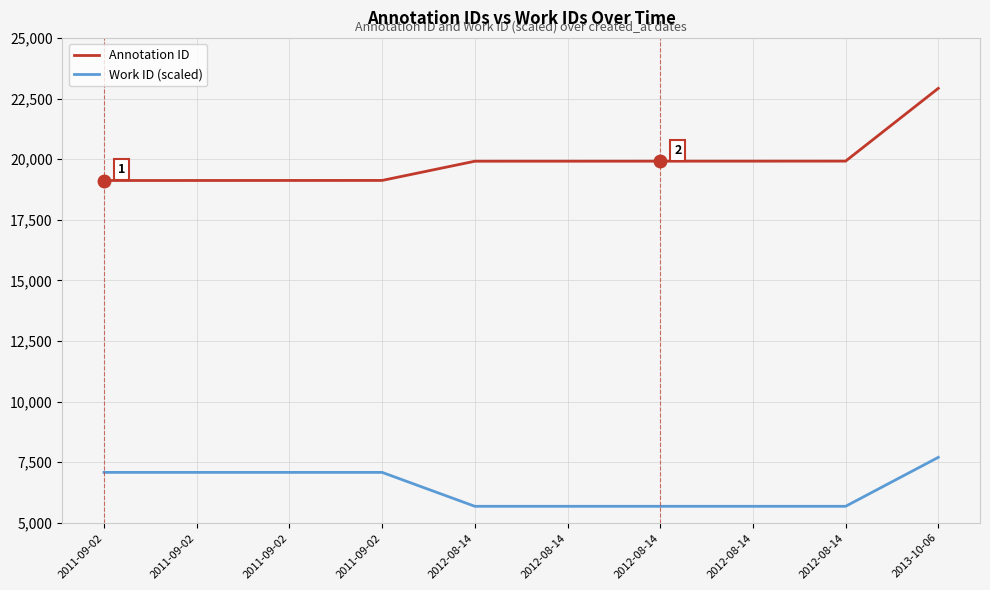

True or false: Work ID (scaled) and Annotation ID cross at least once.

False